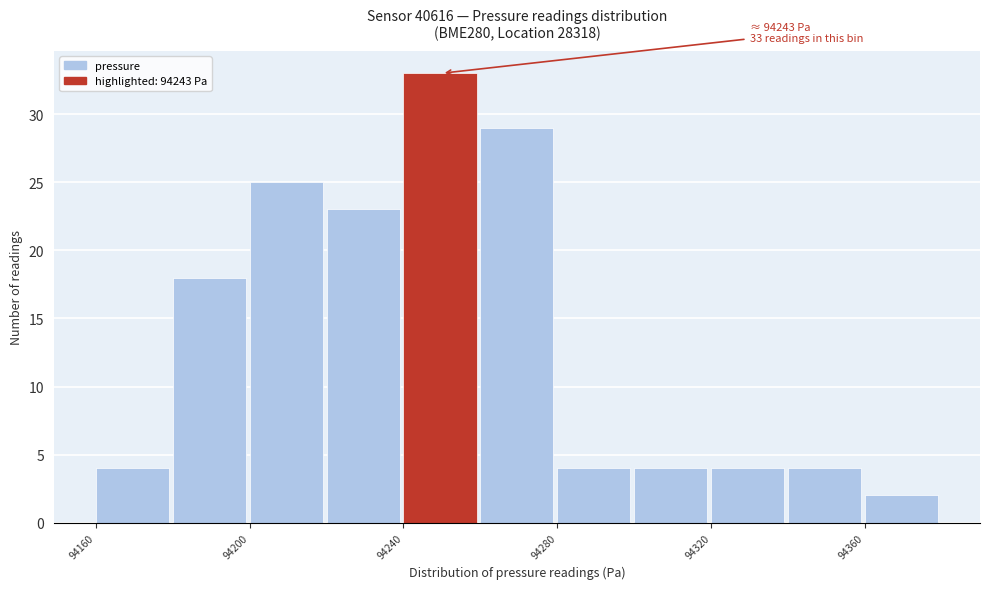

Which range on the x-axis has the tallest bar?

94240 to 94260